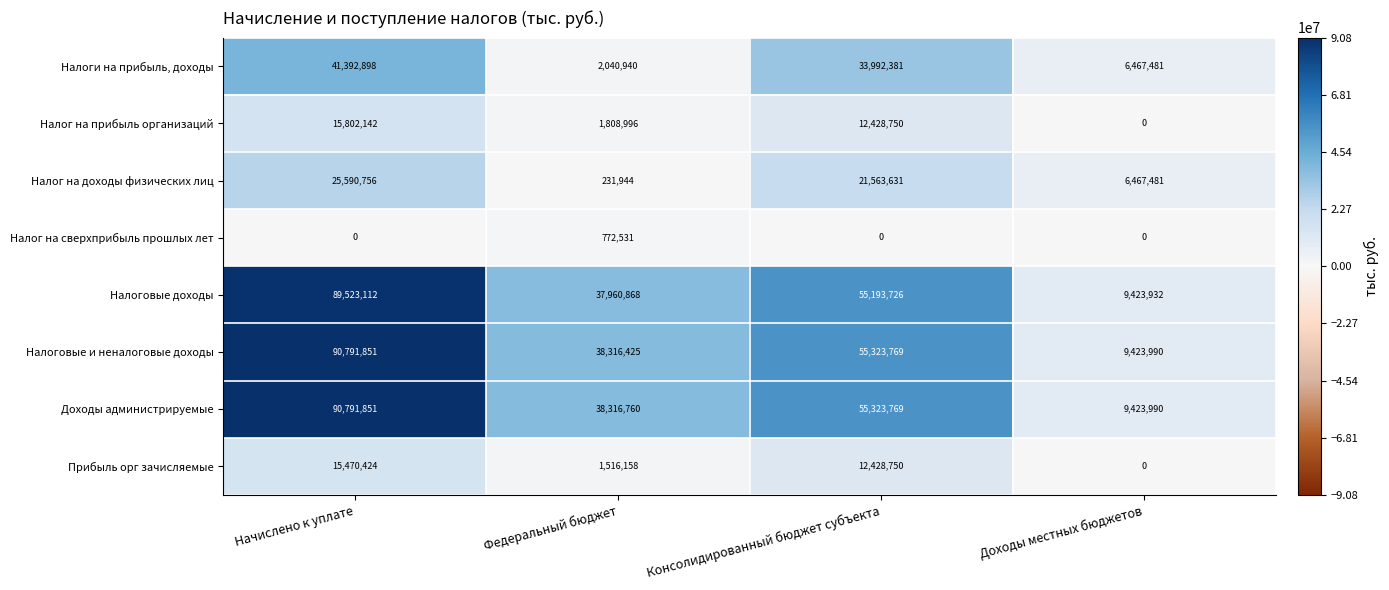

Is it true that Налог на доходы физических лиц equals 21563631 at Консолидированный бюджет субъекта?

True